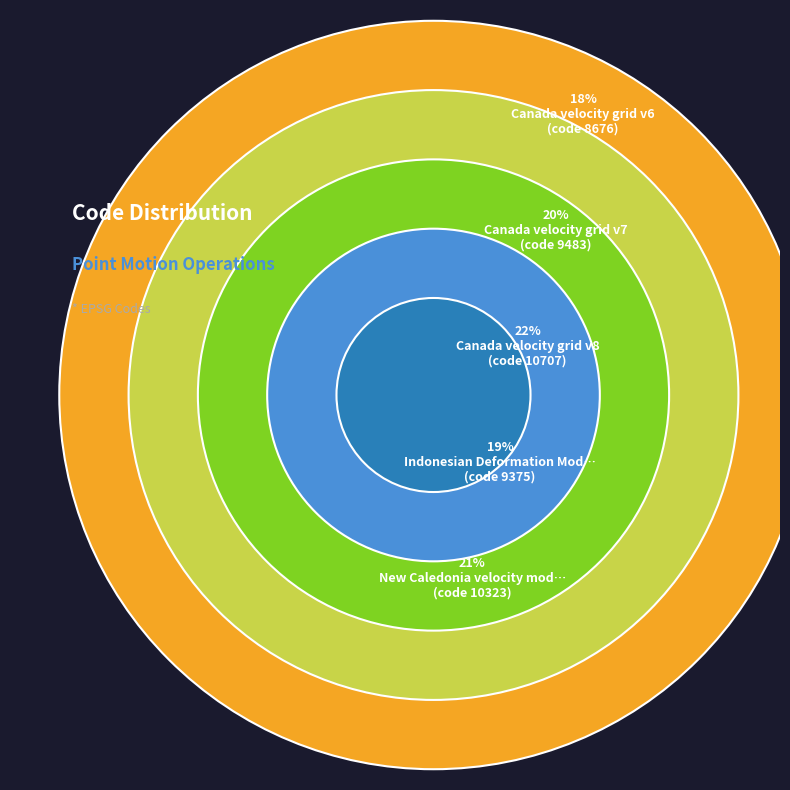

What percentage is the New Caledonia velocity model 2015 slice, to the nearest percent?

21%